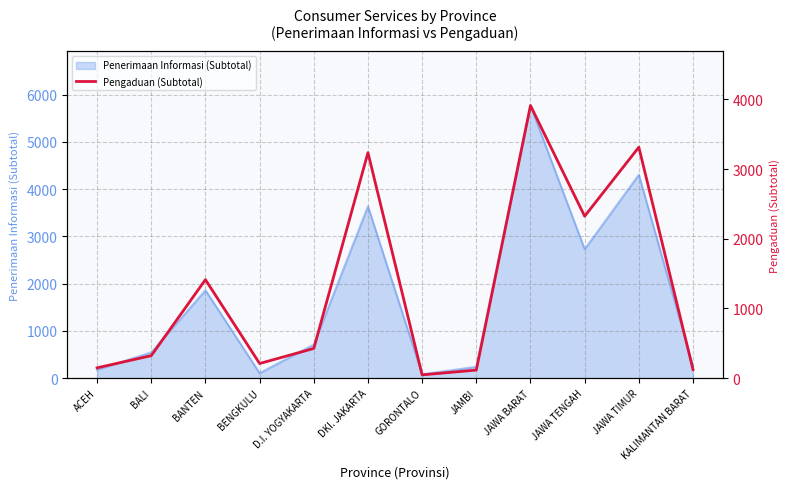

What is the smallest value displayed?

47